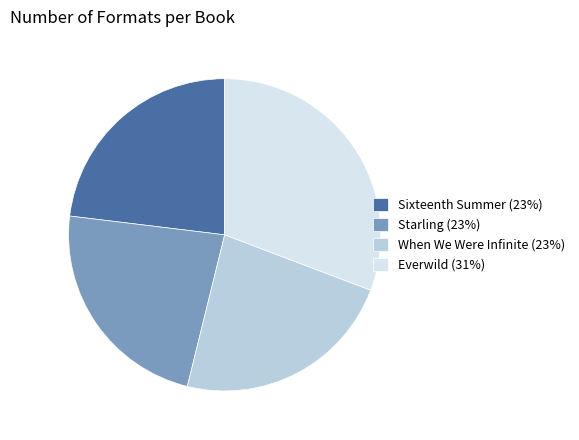

Which category has the biggest portion of the pie?

Everwild